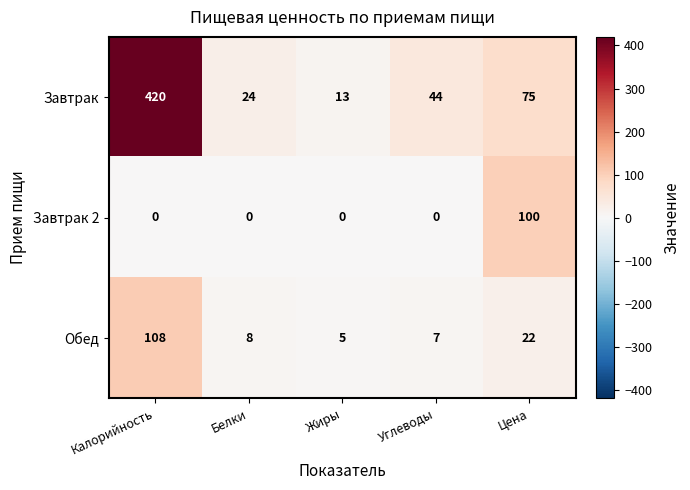

List the series in order of their peak value, highest first.

Завтрак, Обед, Завтрак 2